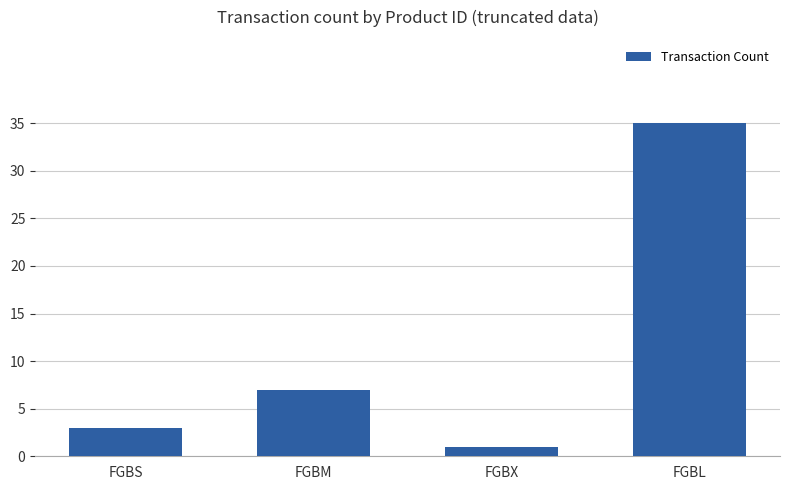

Reading right to left, what are all the values shown in this chart?

FGBL=35	FGBX=1	FGBM=7	FGBS=3